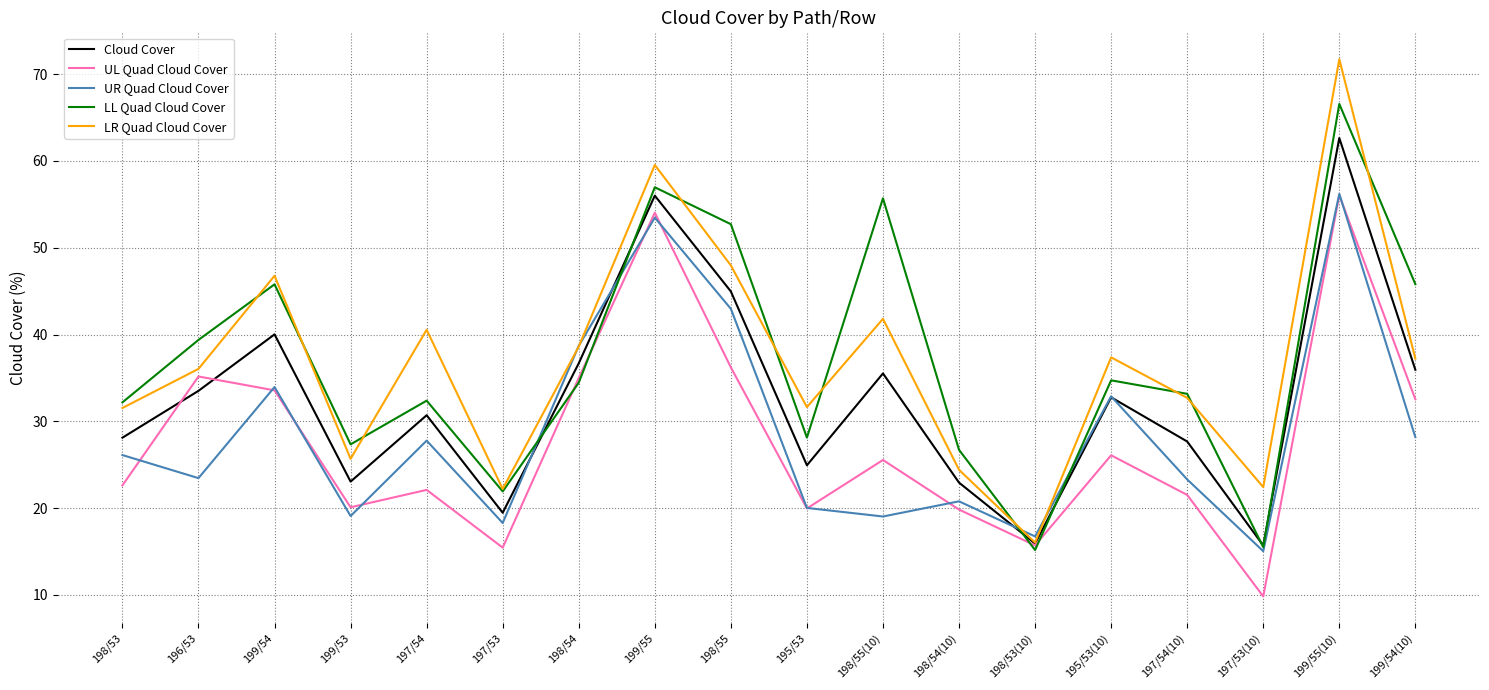

At how many categories does at least one series exceed 44?

6